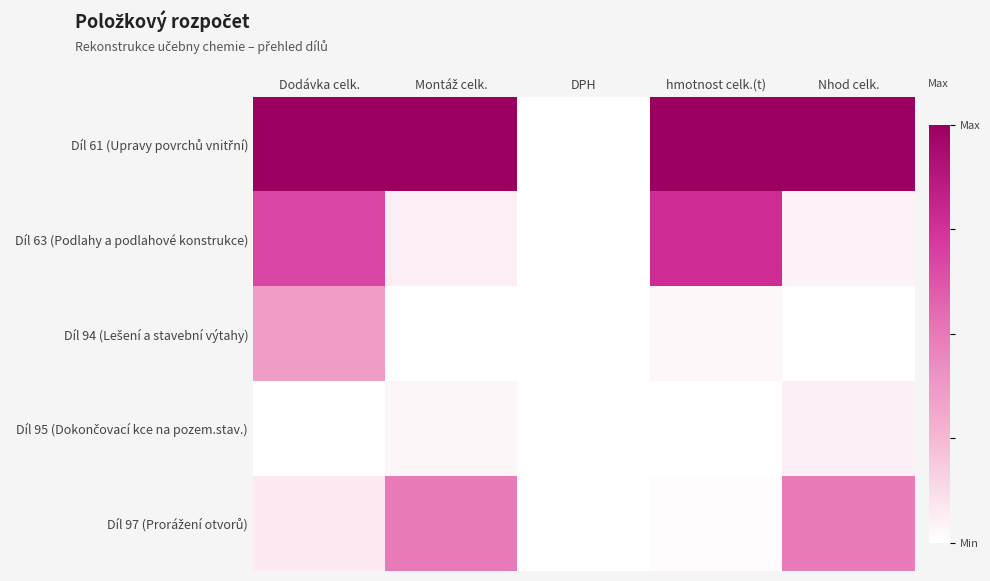

Which series has the widest spread of values?

Díl 61 (Upravy povrchů vnitřní)